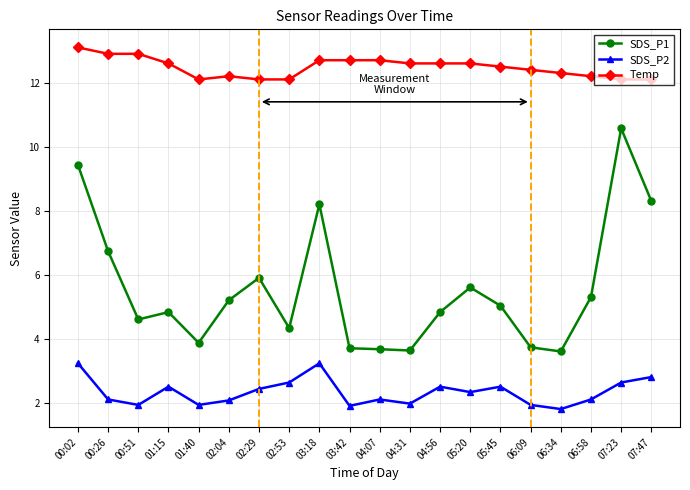

List the series in order of their overall mean, highest first.

Temp, SDS_P1, SDS_P2